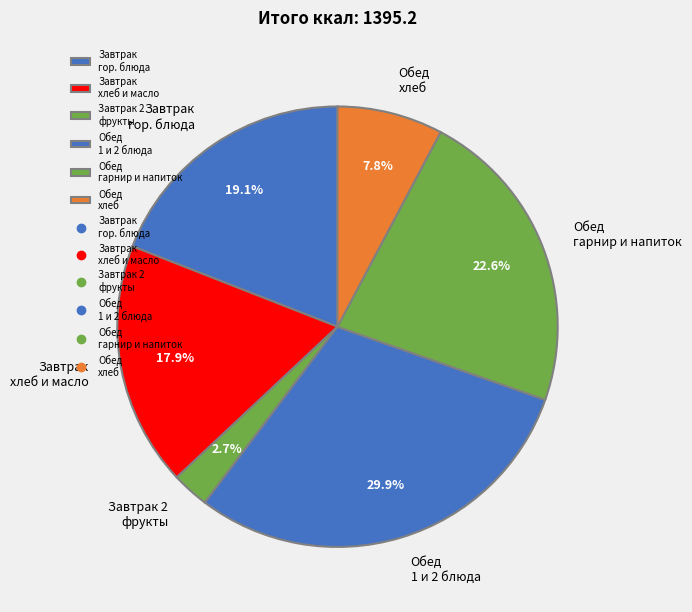

Combined, what portion of the pie is Обед гарнир и напиток and Завтрак 2 фрукты?

25.3%